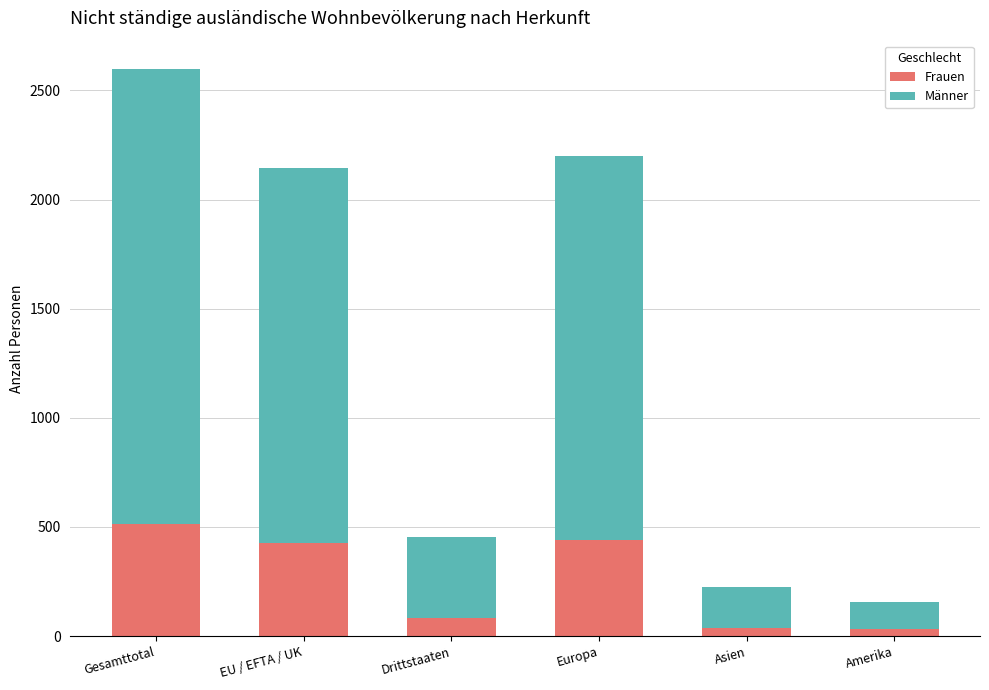

What is the sum of all Frauen values?

1527